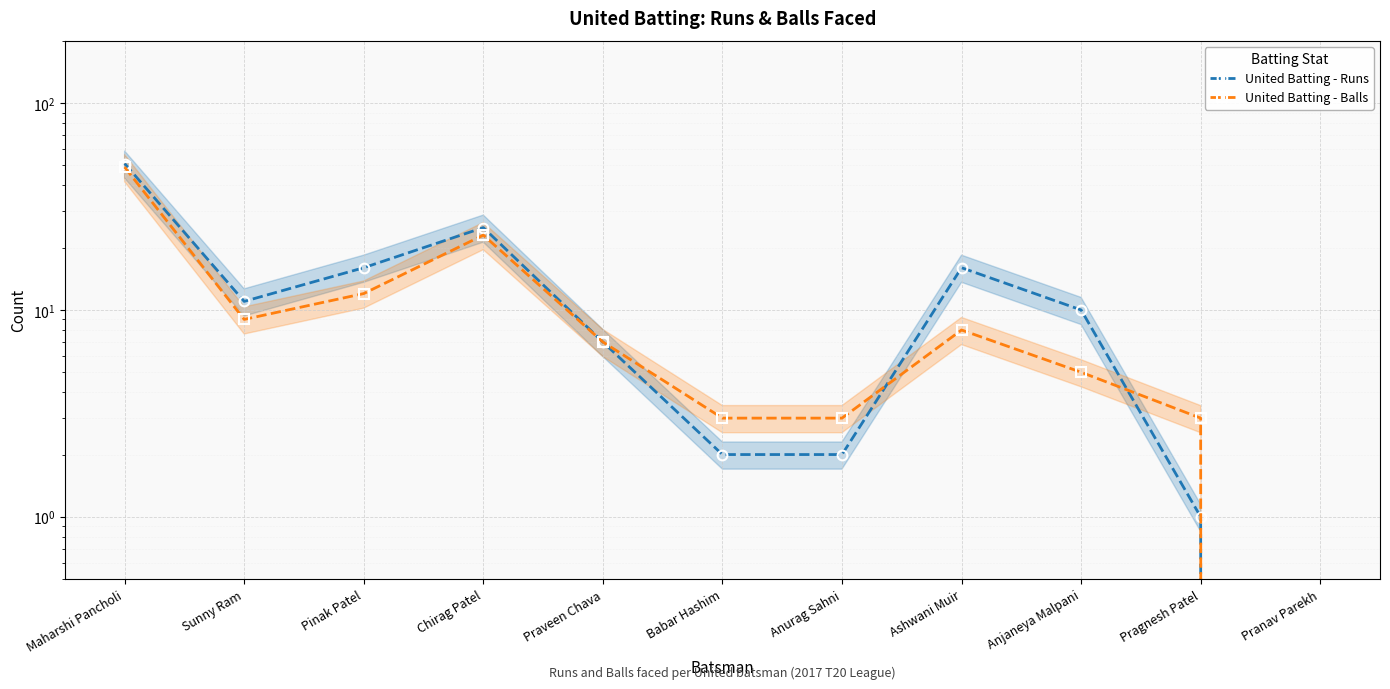

The value of United Batting - Runs at Ashwani Muir is 4. True or false?

False